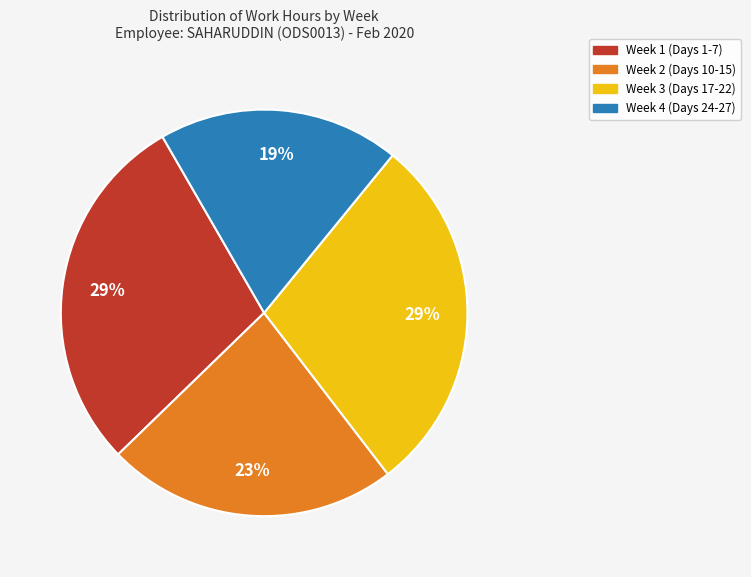

To the nearest percent, what is the difference between the largest and smallest slice percentages?

10%